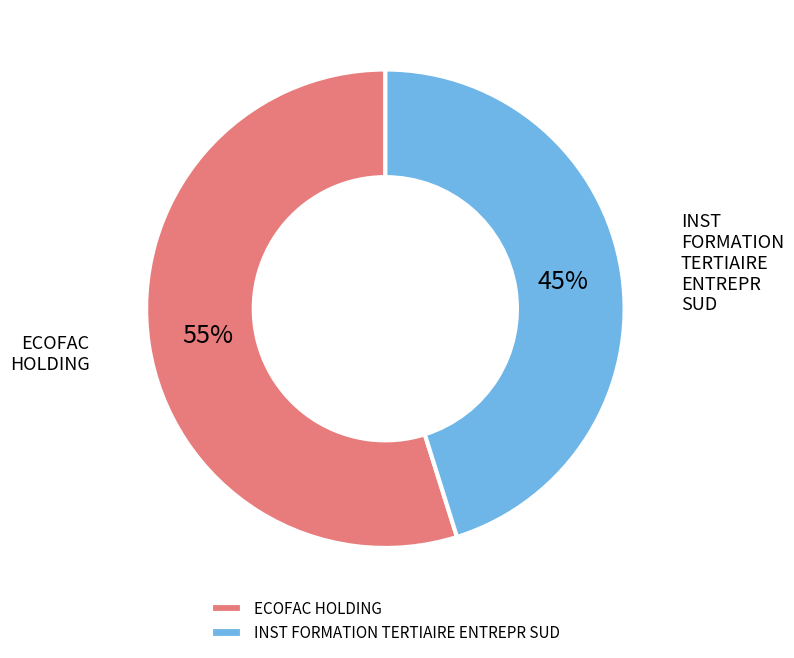

What is the ratio of the value at ECOFAC HOLDING to the value at INST FORMATION TERTIAIRE ENTREPR SUD?

1.2